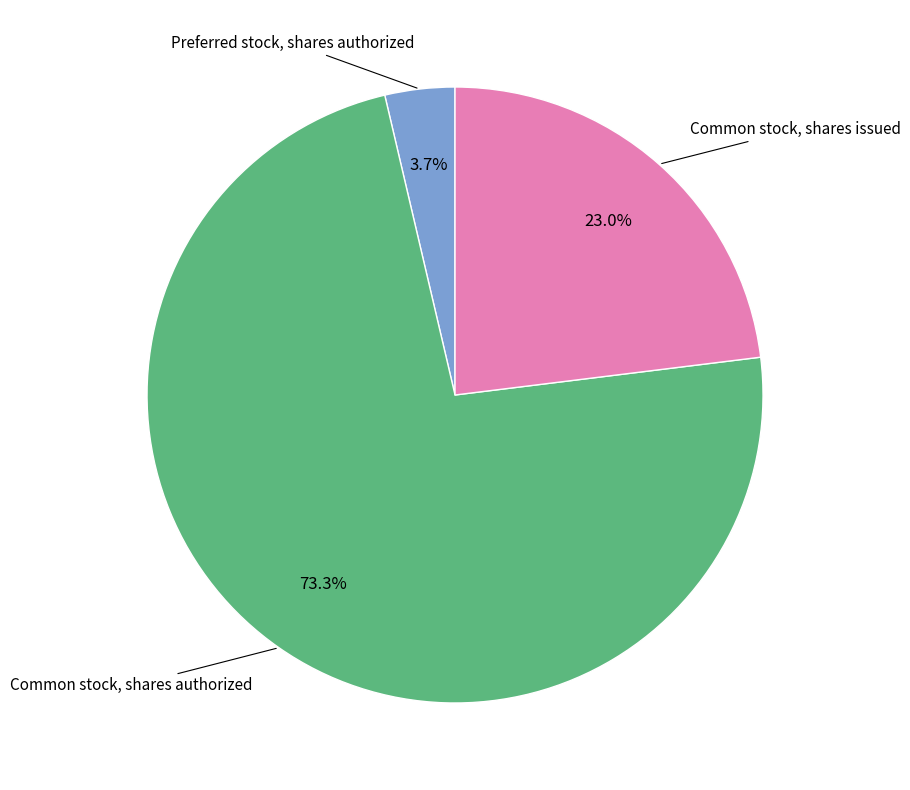

Is there any slice that represents more than half of the pie?

Yes